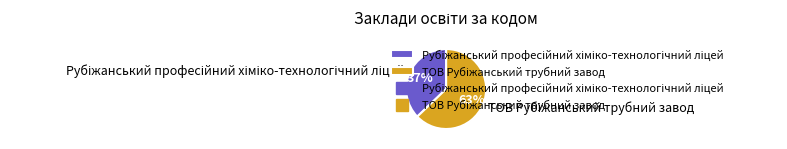

To the nearest percent, what is the difference between the largest and smallest slice percentages?

26%